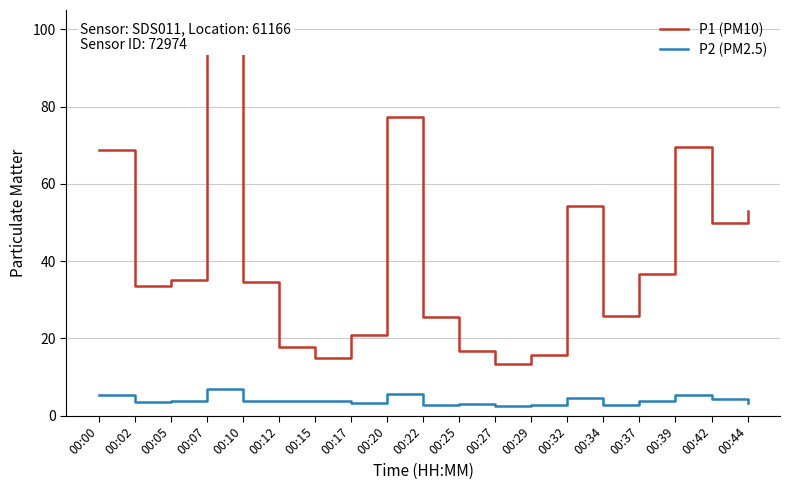

The value of P1 (PM10) at 00:37 is 60.0. True or false?

False